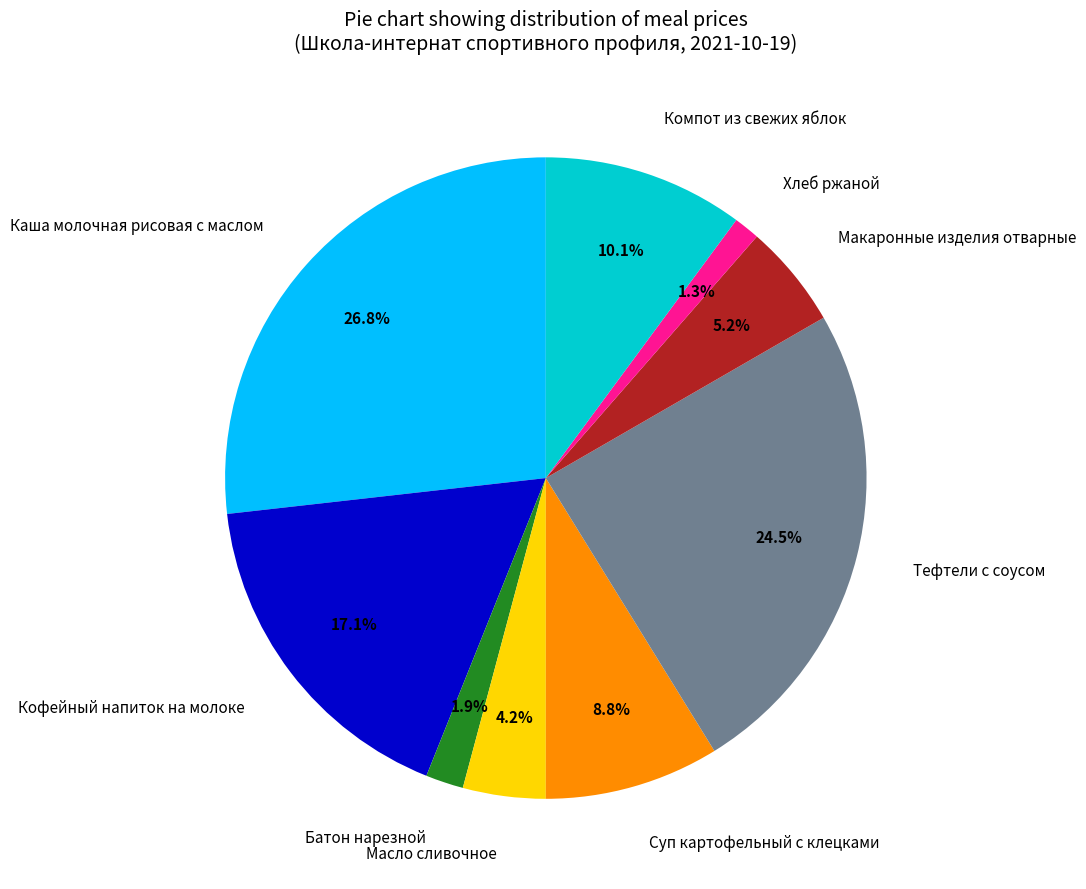

Which category has the biggest portion of the pie?

Каша молочная рисовая с маслом